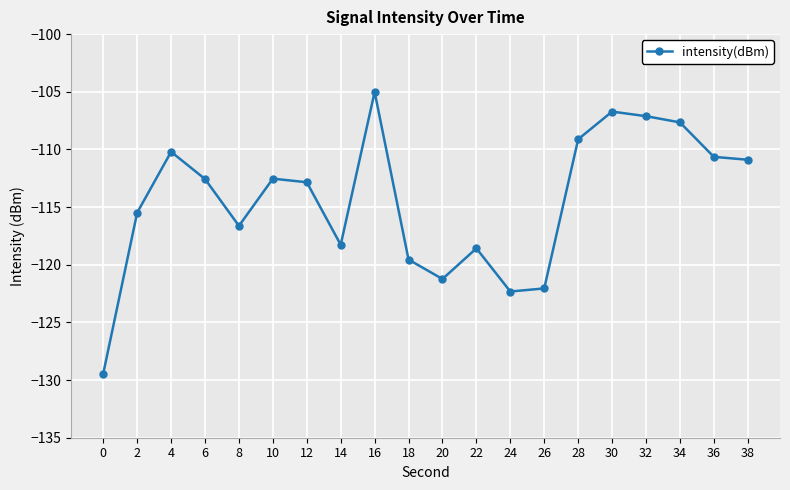

What is the difference between the maximum and minimum values?

24.4